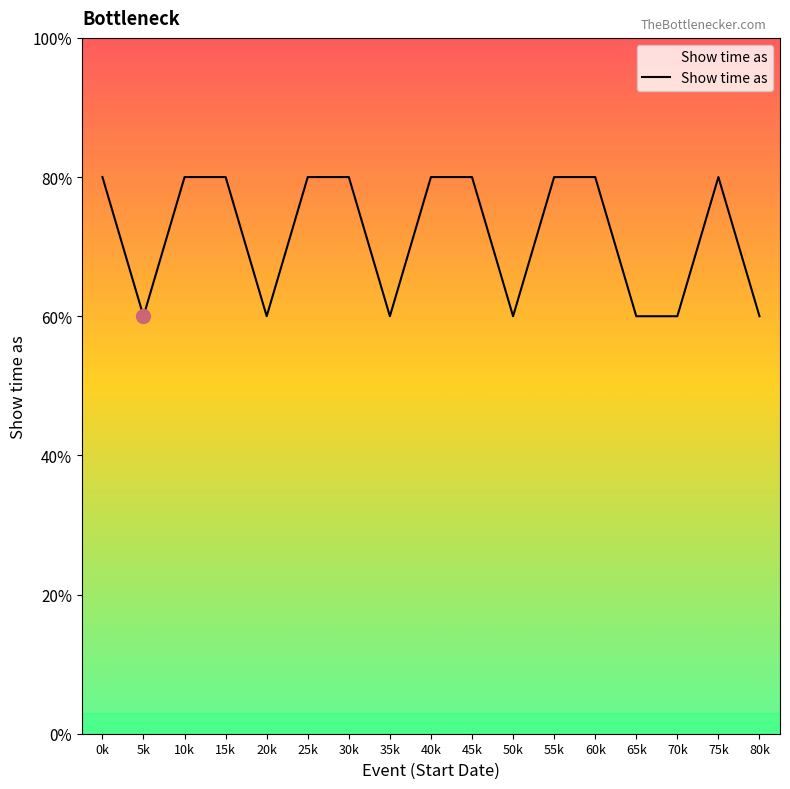

Does the chart have visible grid lines?

No